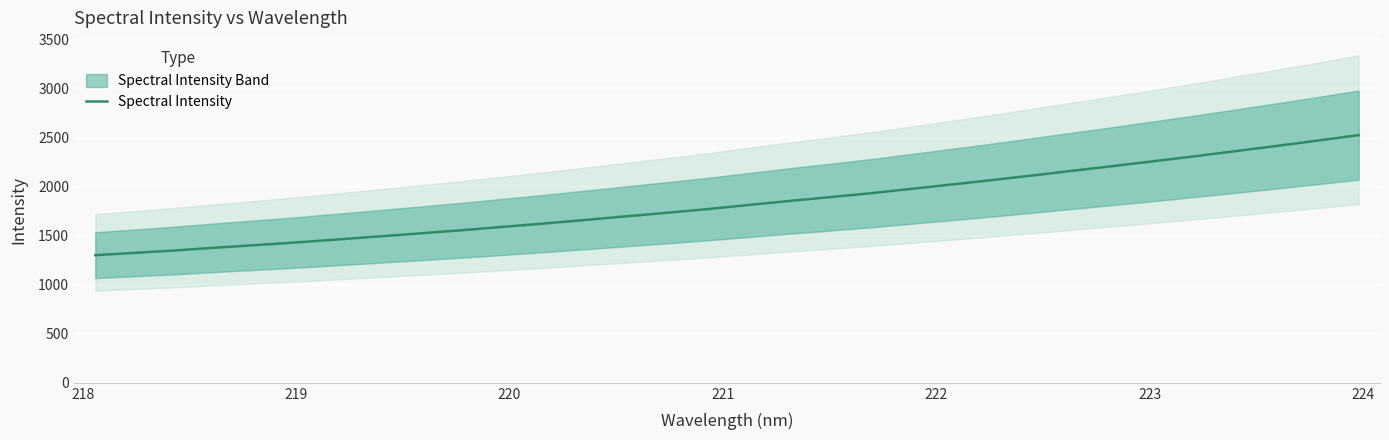

Is this an area chart (filled region under the line)?

No